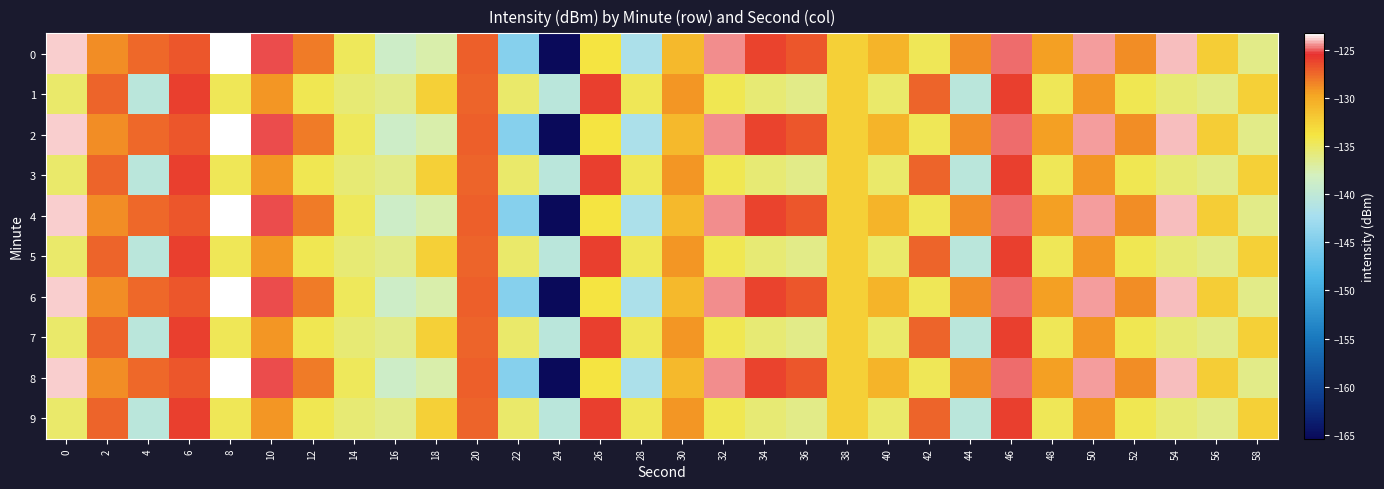

Which has a higher value, 26 or 6?

6